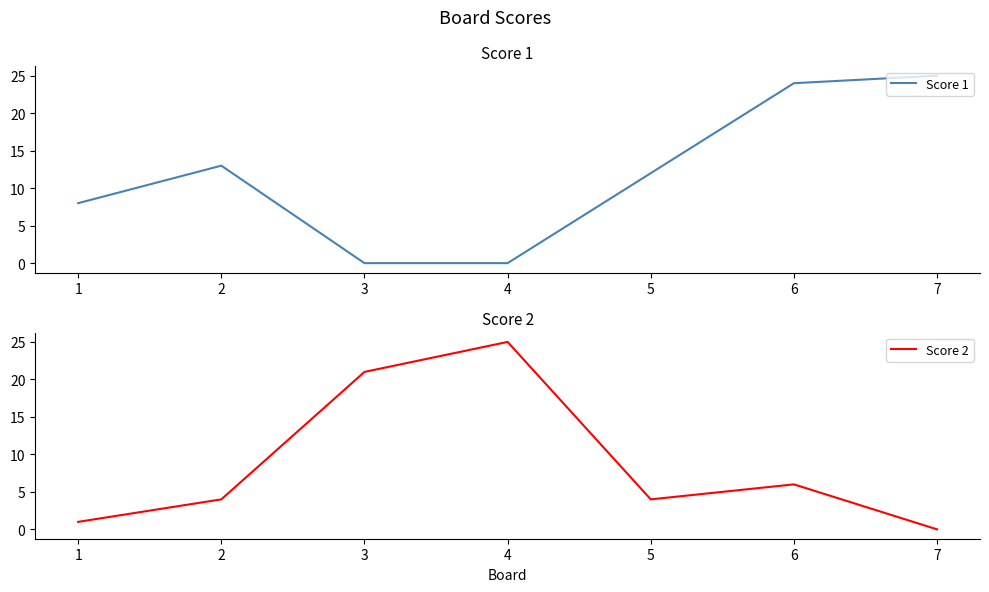

How many values in the Score 2 series are below 4?

2